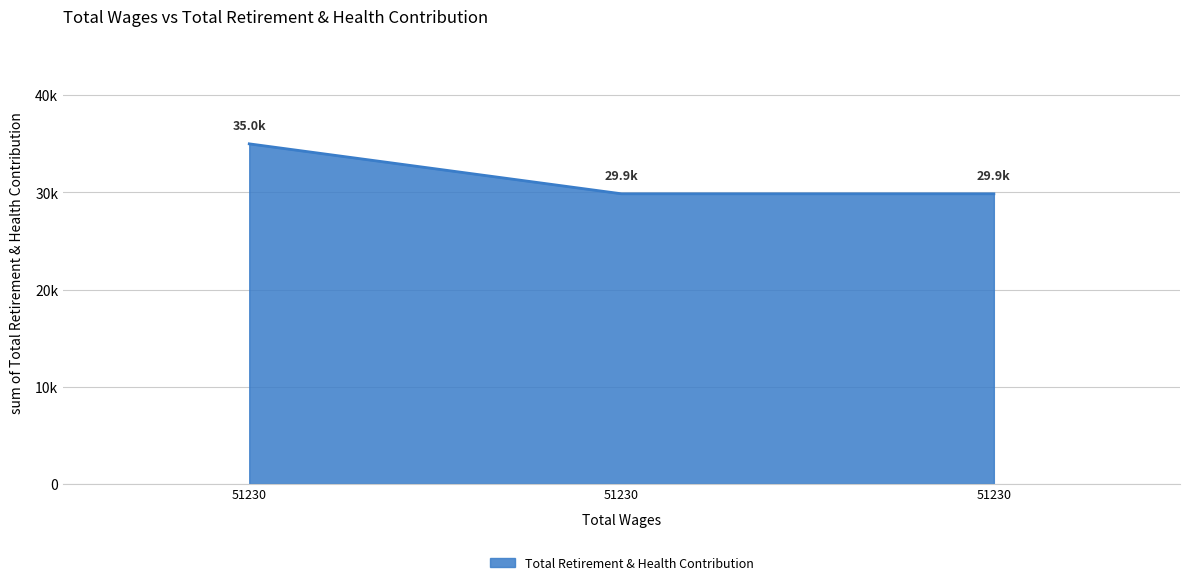

List the labels in order of value, largest first.

51230.0, 51230.0, 51230.0